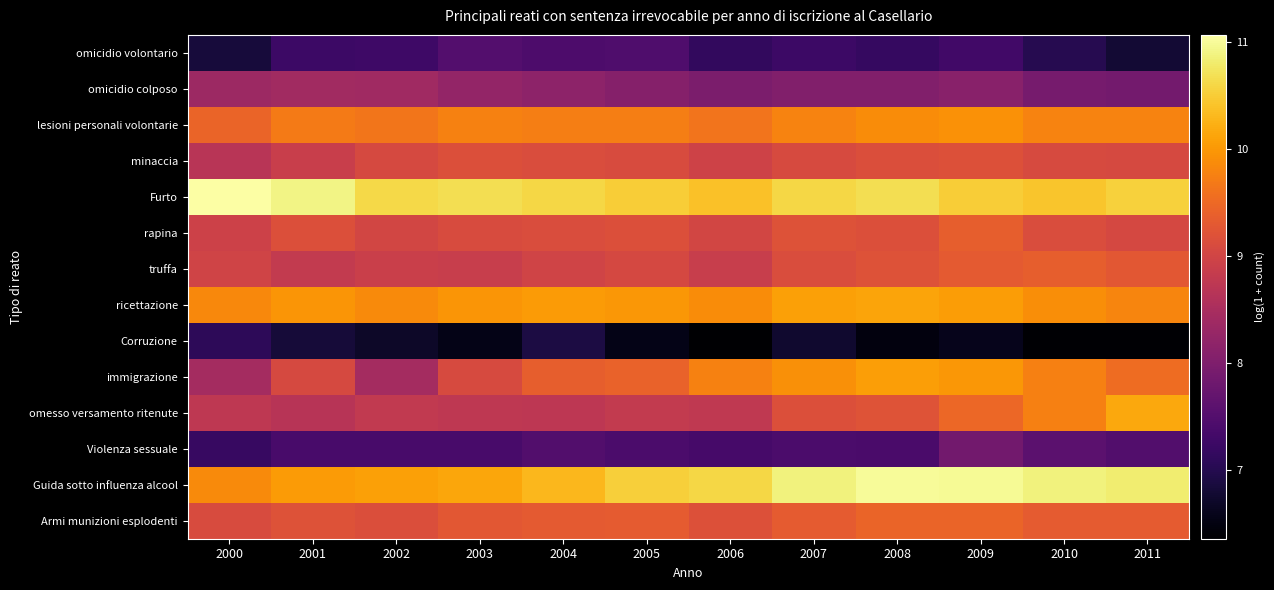

Between 2001 and 2004, which is larger?

2004